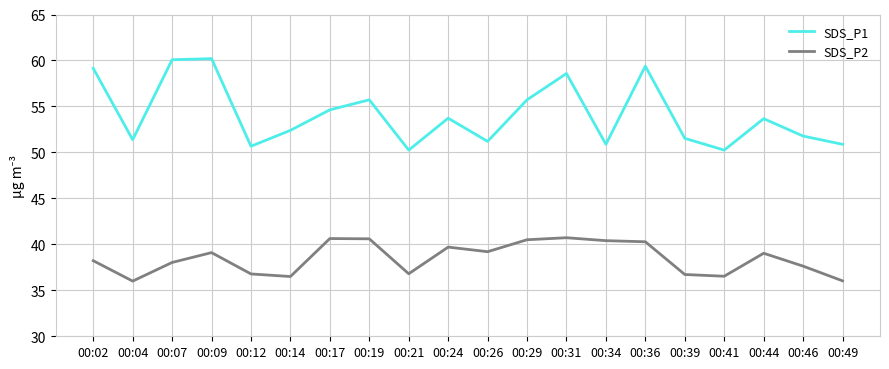

What is the total value across all series at 00:09?

99.3